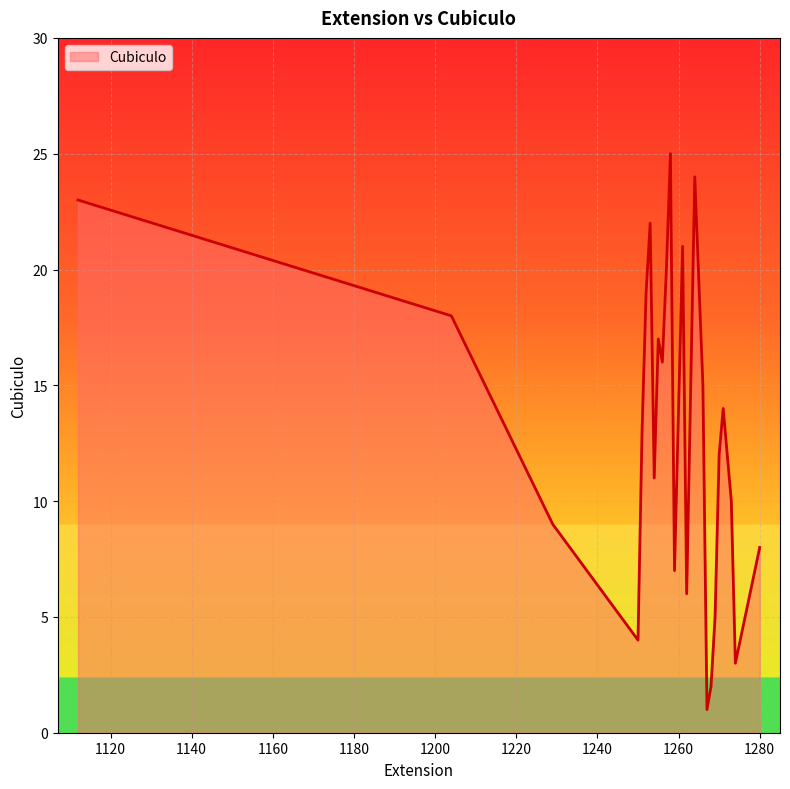

What is the difference between the maximum and minimum values?

24